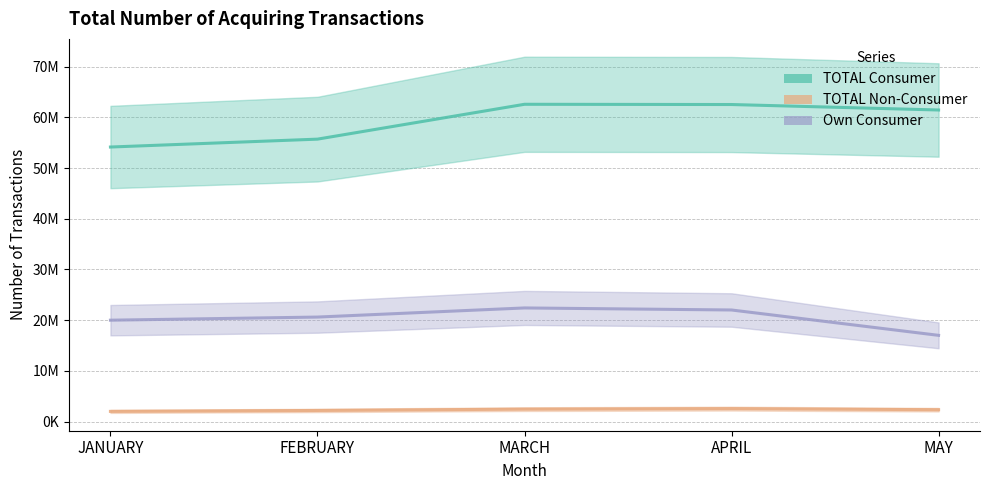

The TOTAL Consumer series shows 55707331 at FEBRUARY. True or false?

True